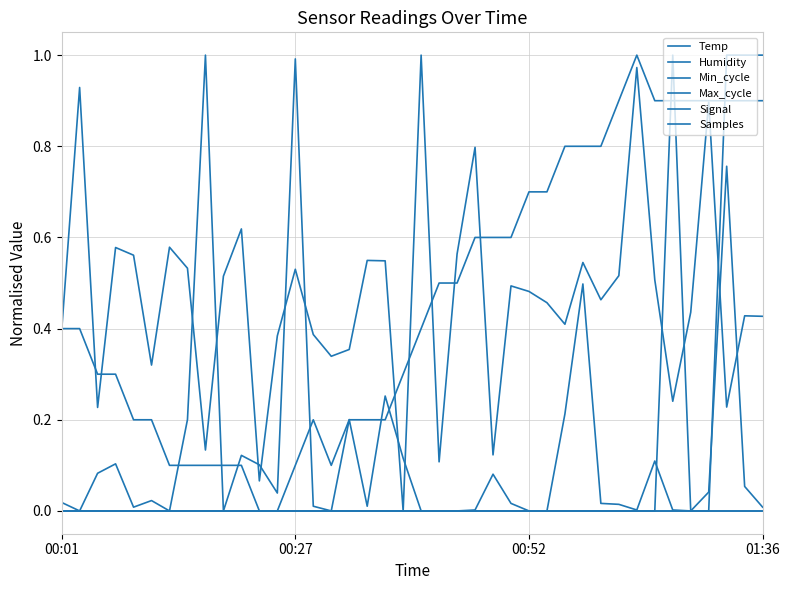

Rank the series by their maximum value, from lowest to highest.

Humidity, Signal, Temp, Min_cycle, Max_cycle, Samples